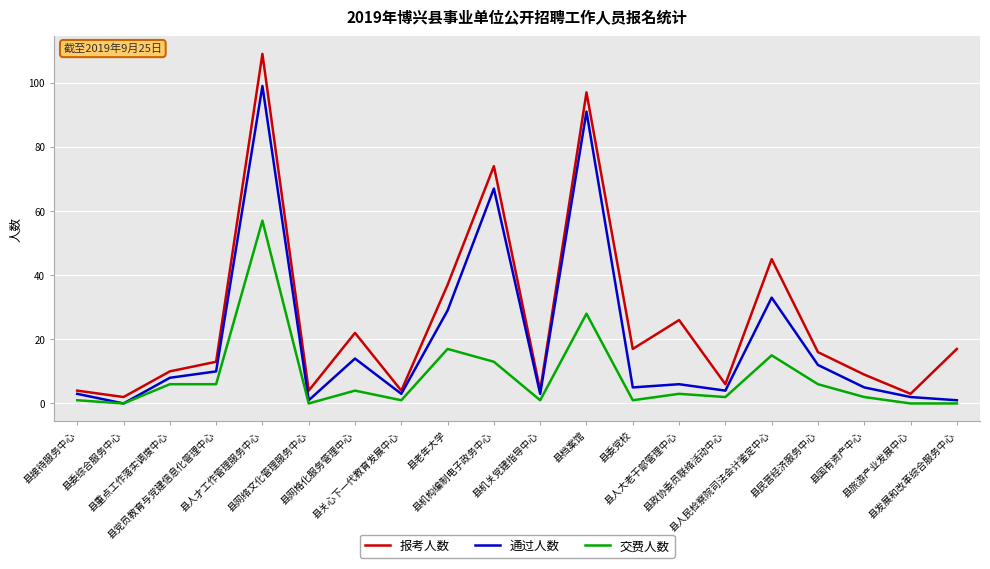

True or false: 报考人数 and 交费人数 cross at least once.

False